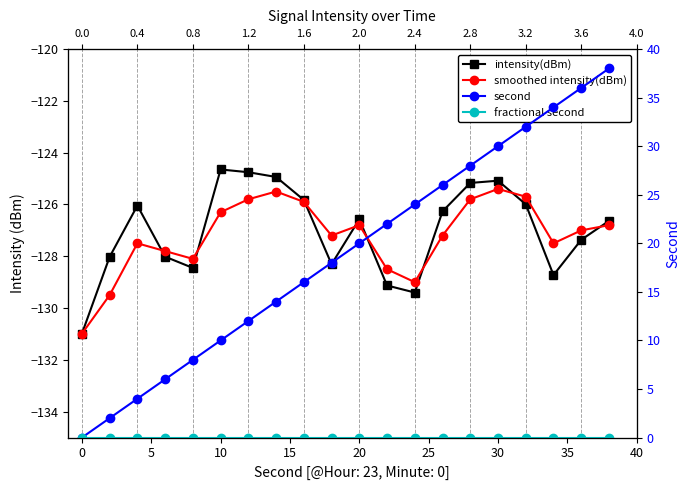

True or false: smoothed intensity(dBm) has more than 2 points higher than both neighbors.

True